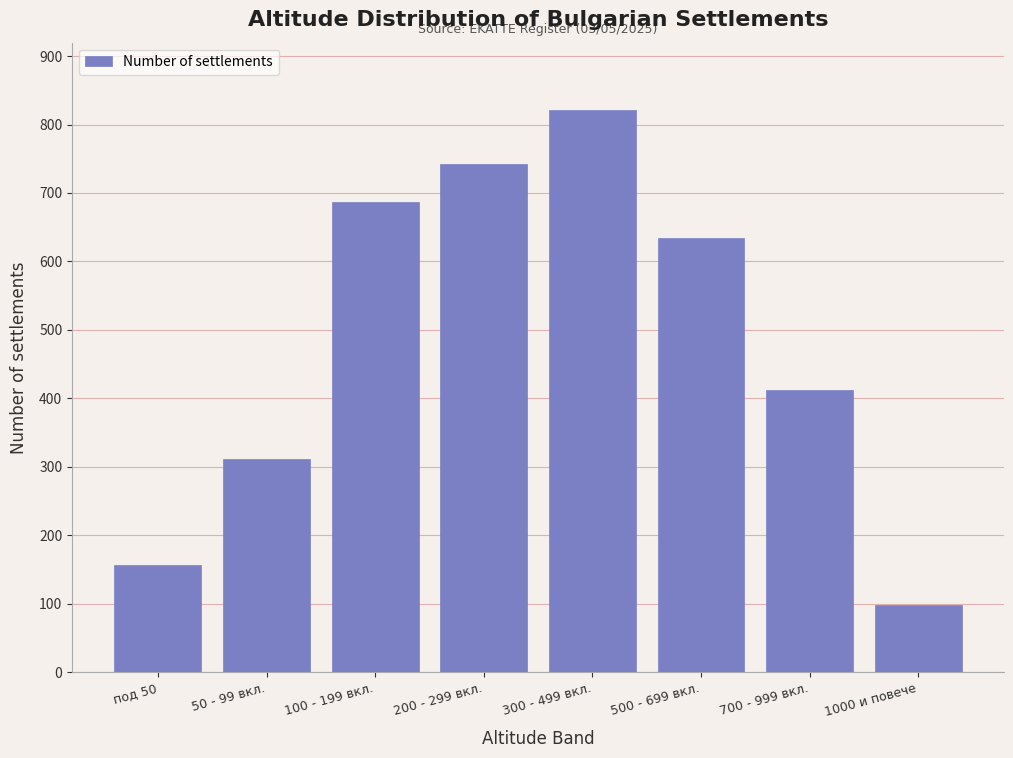

Reading left to right, what are all the values shown in this chart?

под 50=156	50 - 99 вкл.=312	100 - 199 вкл.=687	200 - 299 вкл.=743	300 - 499 вкл.=821	500 - 699 вкл.=634	700 - 999 вкл.=412	1000 и повече=98